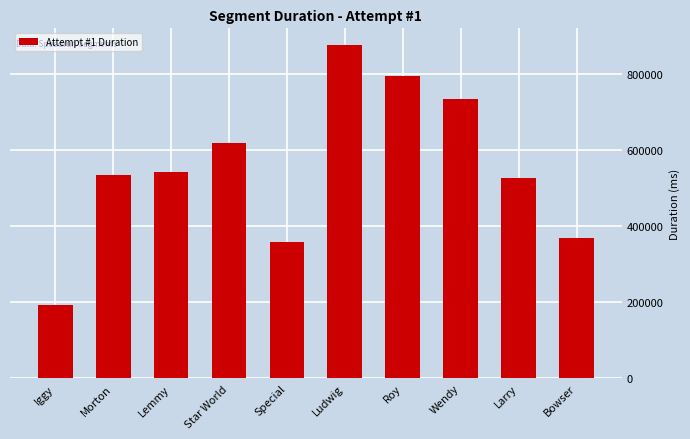

How many values are below 542000?

5